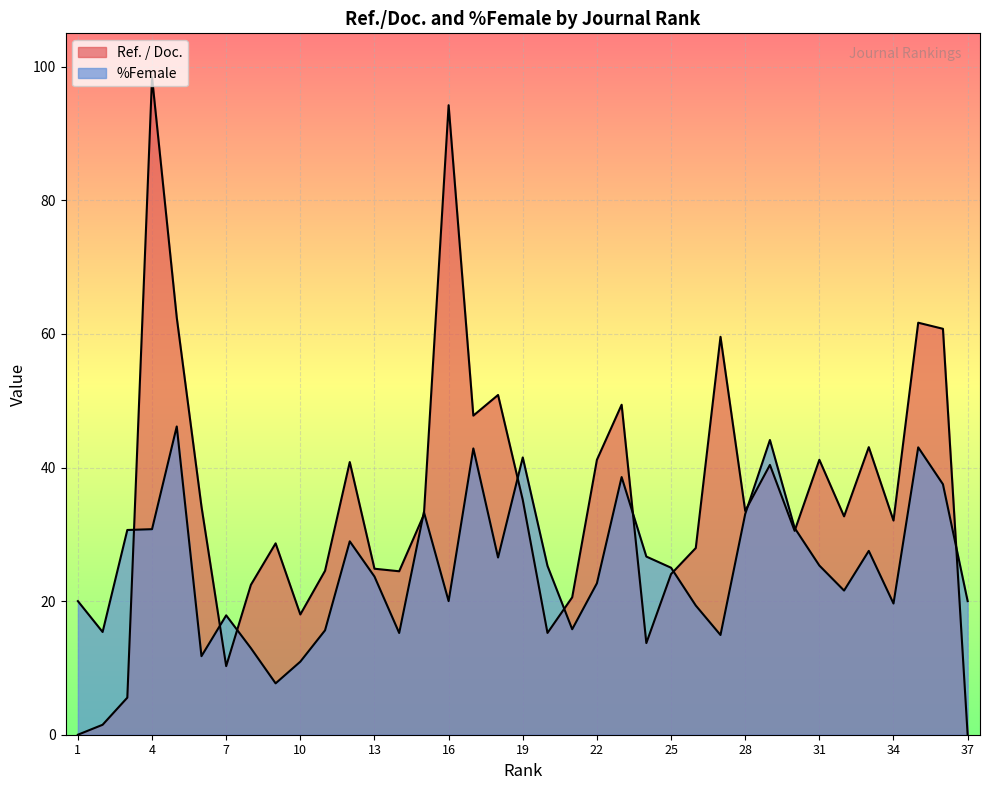

Which series has the largest total across all categories?

Ref. / Doc.